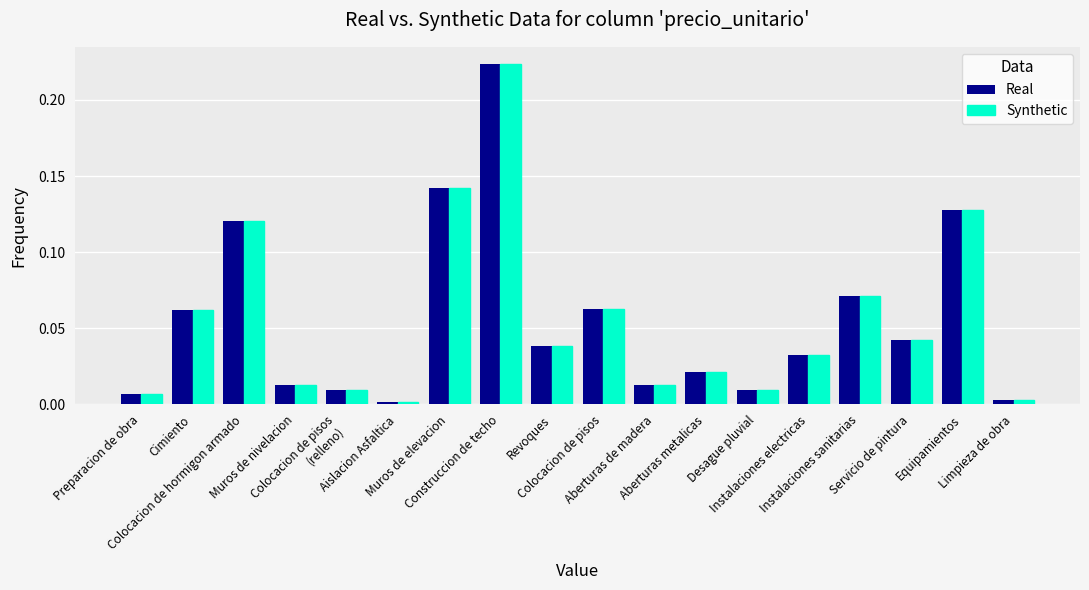

The value of Real at Aislacion Asfaltica is 0.0. True or false?

True